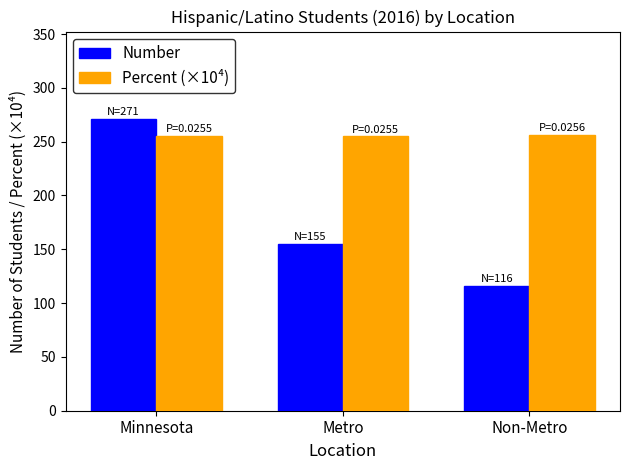

What is the average value of the Number series?

180.7